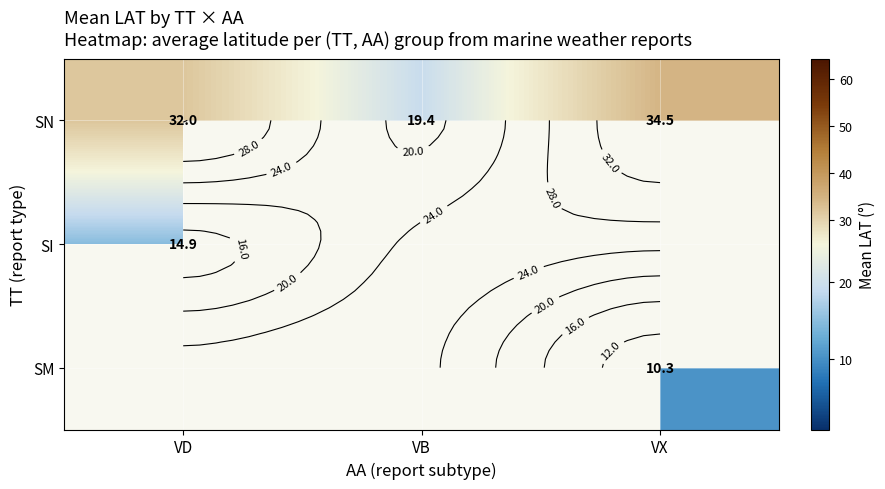

At how many categories does at least one series exceed 34?

1